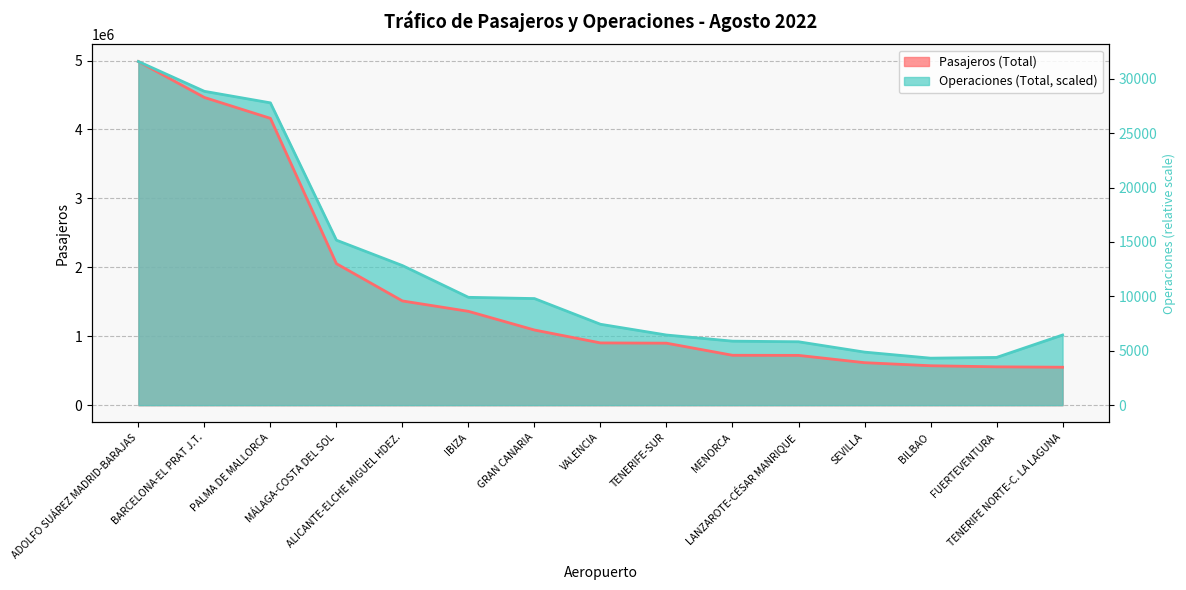

In Operaciones (Total), how many points are lower than both neighbors (excluding endpoints)?

1